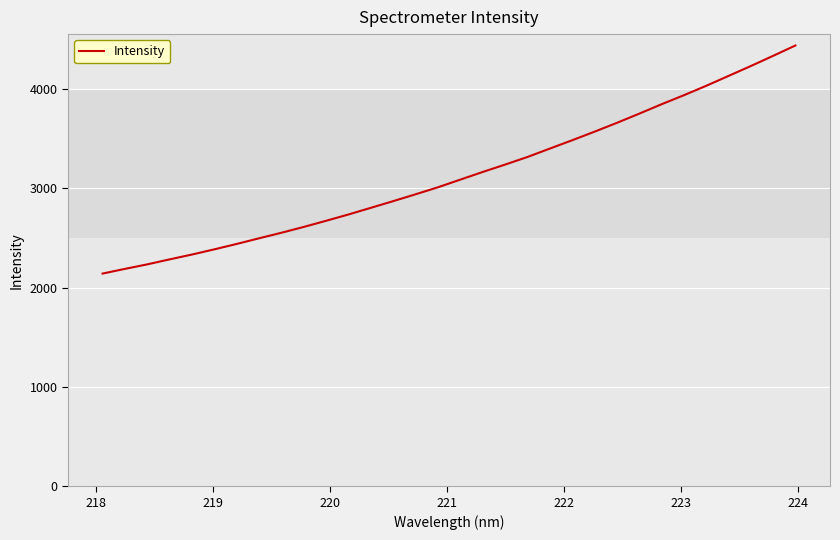

What is the average value?

3134.9